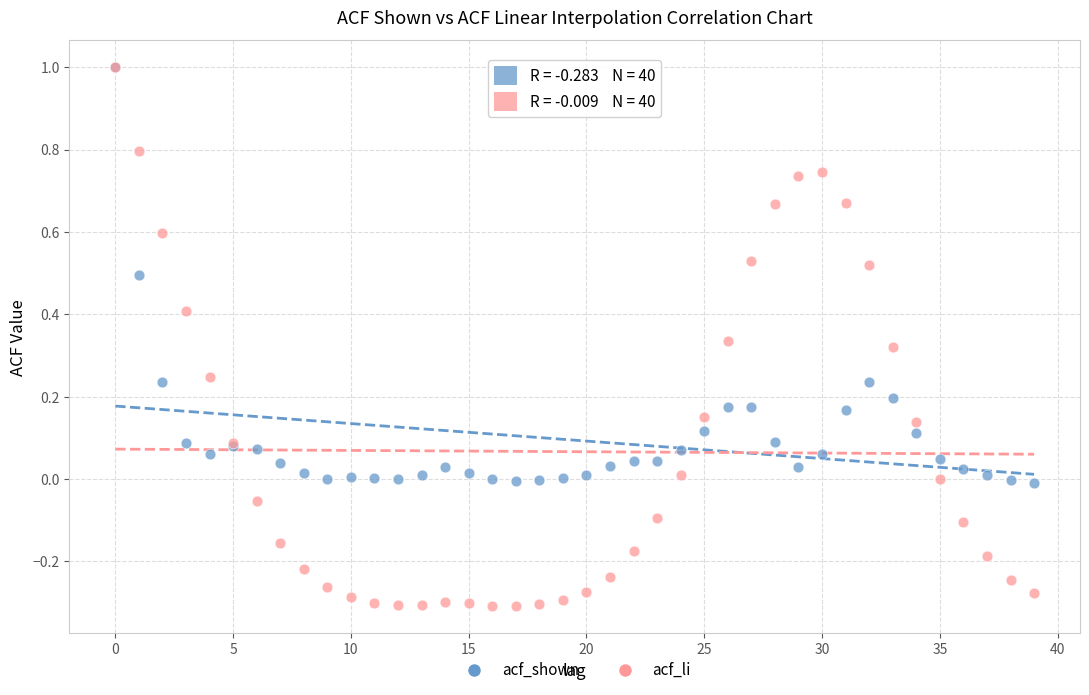

What are all the series names shown in the legend?

acf_shown, acf_li